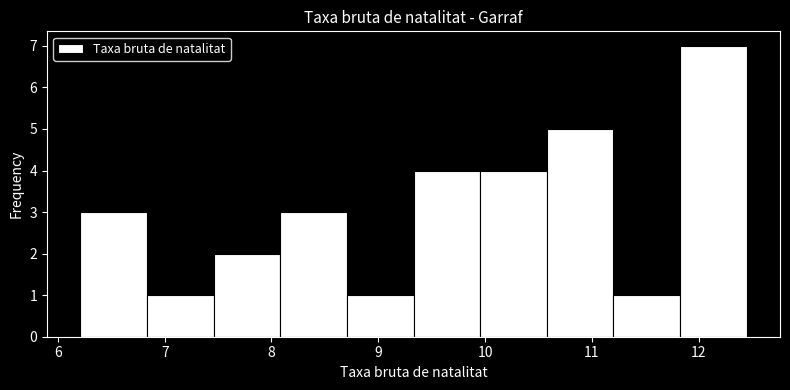

Reading left to right, transcribe this chart: for each bar, give the range it covers on the x-axis and its height. Neither the bar edges nor the heights are printed on the chart, so give them approximately, as read against the axes.

6.2 to 6.8: 3
6.8 to 7.5: 1
7.5 to 8.1: 2
8.1 to 8.7: 3
8.7 to 9.3: 1
9.3 to 10.0: 4
10.0 to 10.6: 4
10.6 to 11.2: 5
11.2 to 11.8: 1
11.8 to 12.5: 7